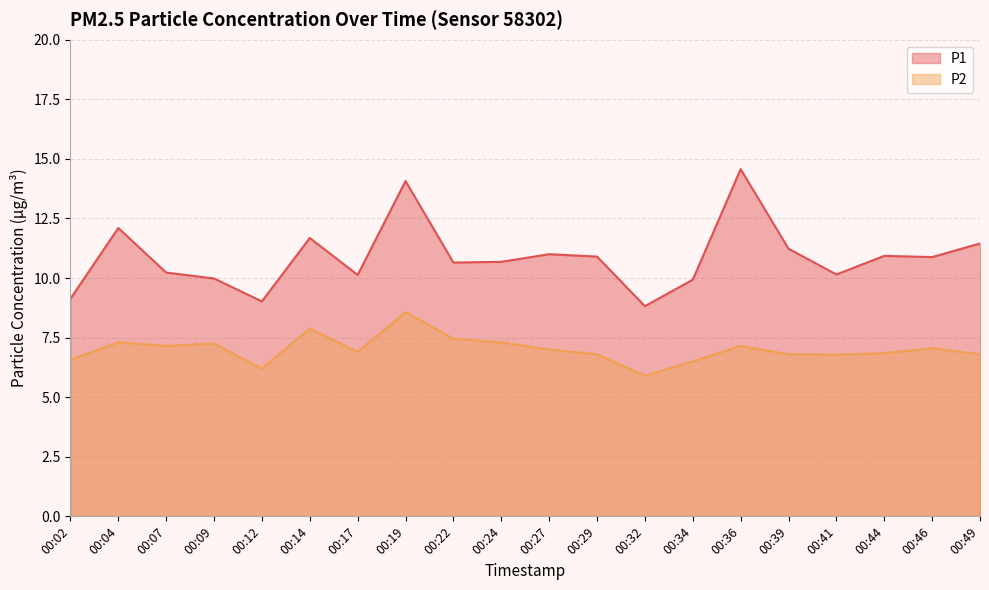

What is the difference between the second highest and minimum values in the P1 series?

5.2